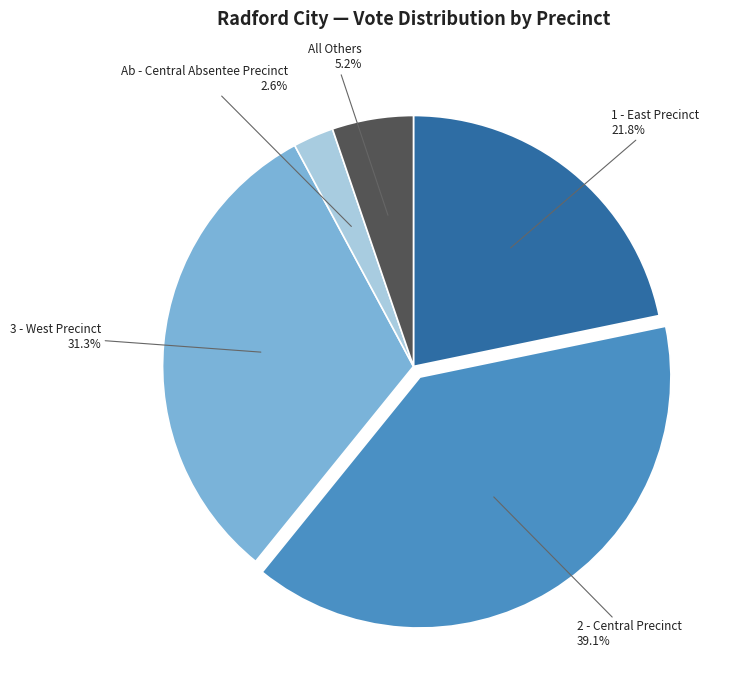

Which category has the smallest portion of the pie?

Ab - Central Absentee Precinct